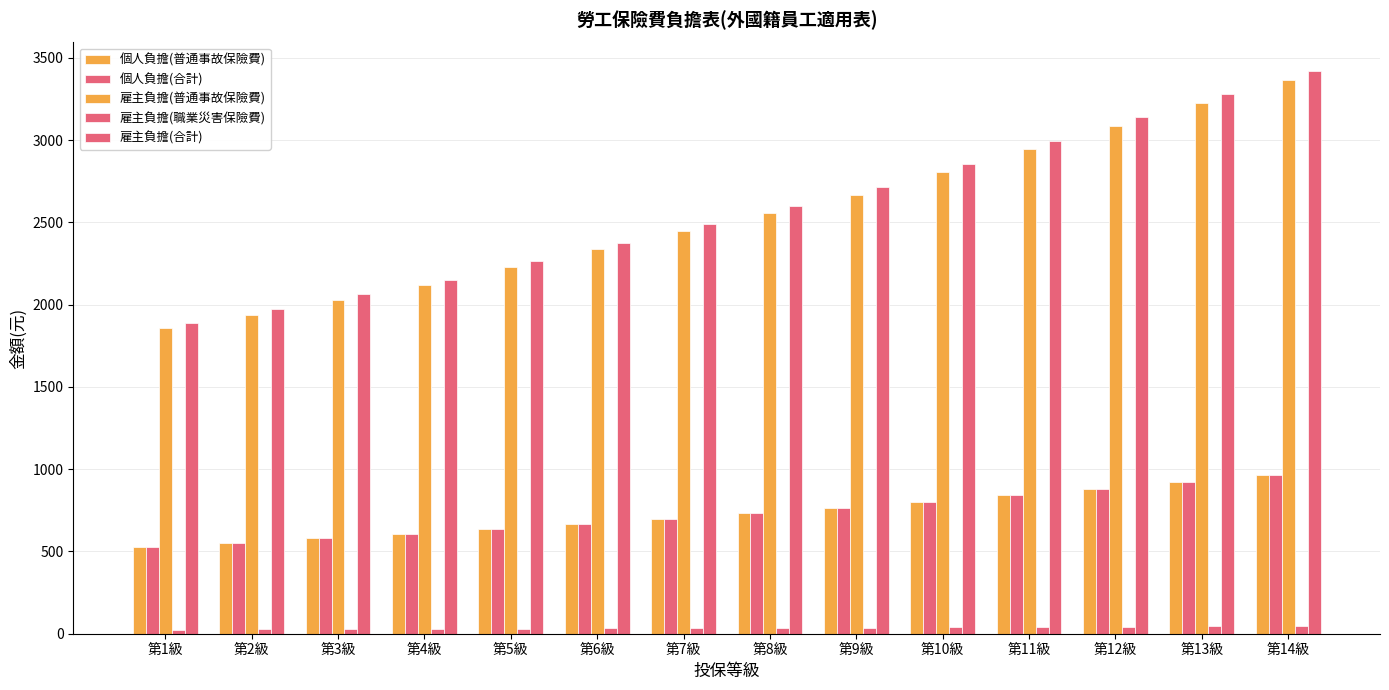

How many data points does each series have?

14